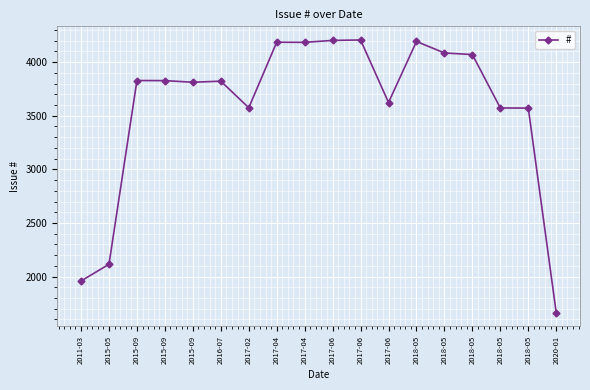

What is the smallest value displayed?

1662